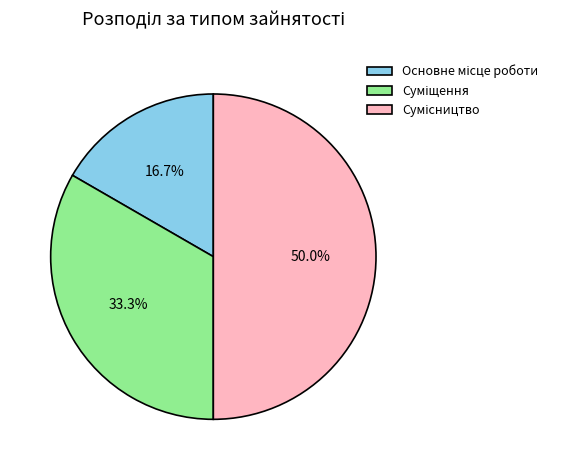

Combined, what portion of the pie is Сумісництво and Основне місце роботи?

66.7%